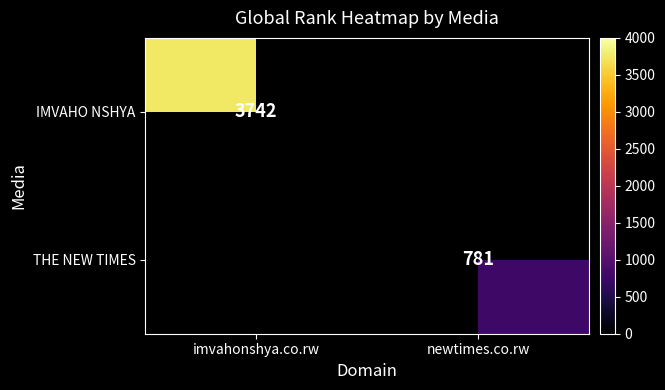

True or false: IMVAHO NSHYA has a value of 3742 at imvahonshya.co.rw.

True